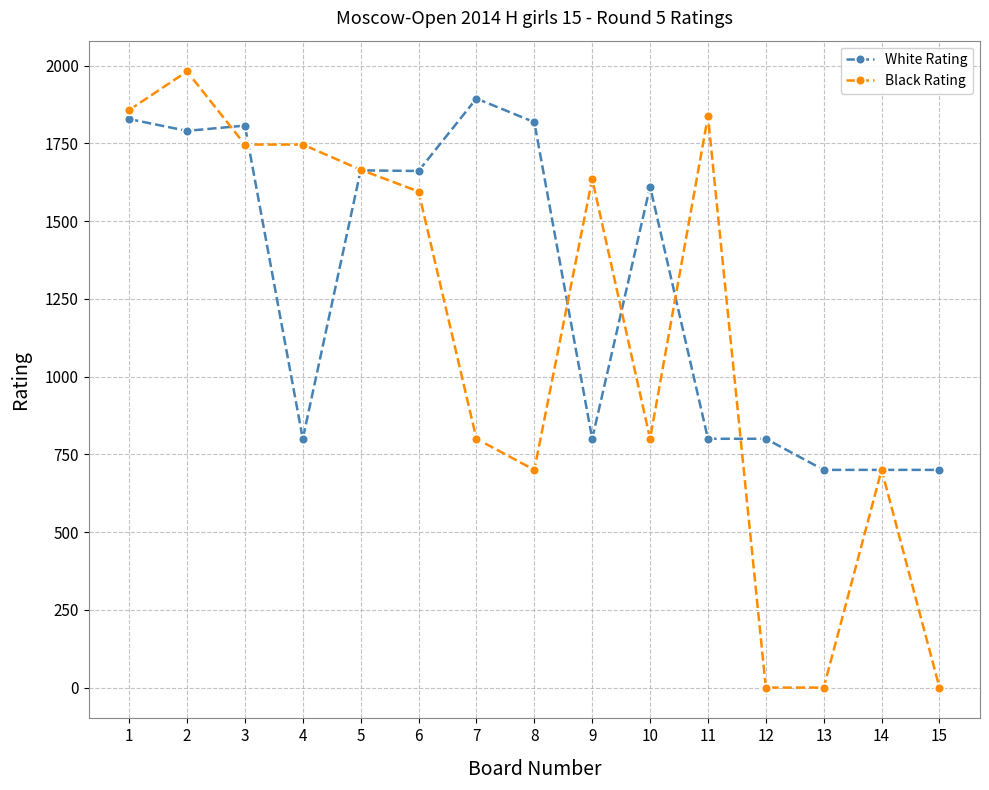

True or false: White Rating has a value of 965 at 5.

False